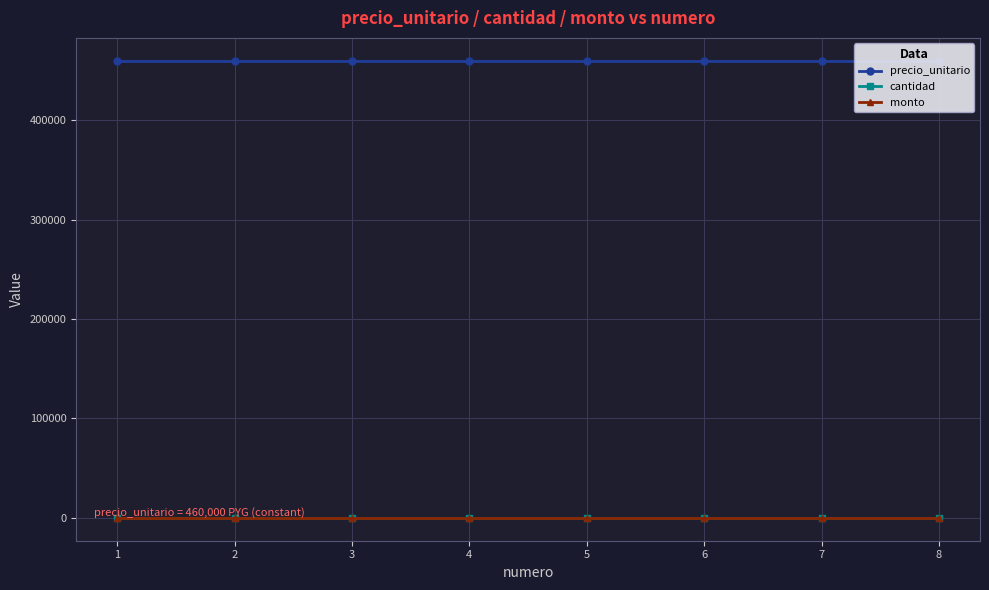

Which series changed the most between 2 and 6?

precio_unitario